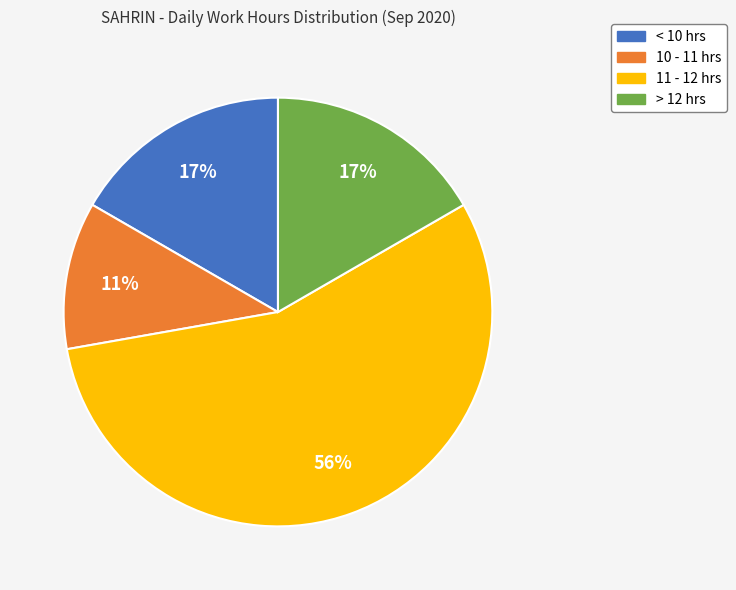

To the nearest percent, what portion does 10 - 11 hrs represent?

11%